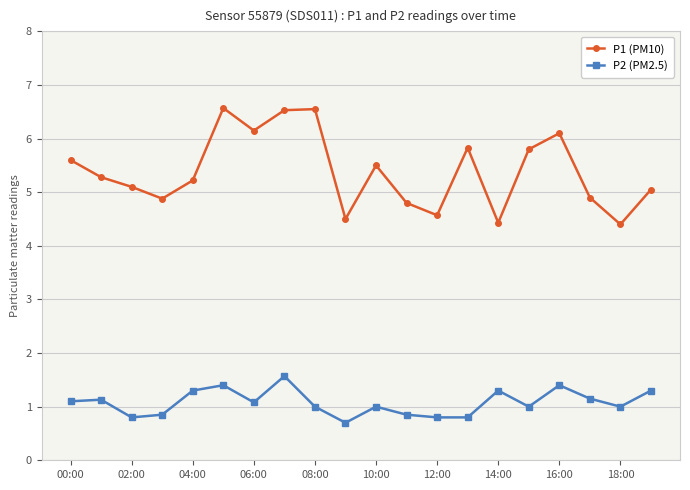

True or false: P1 (PM10) and P2 (PM2.5) intersect in this chart.

False